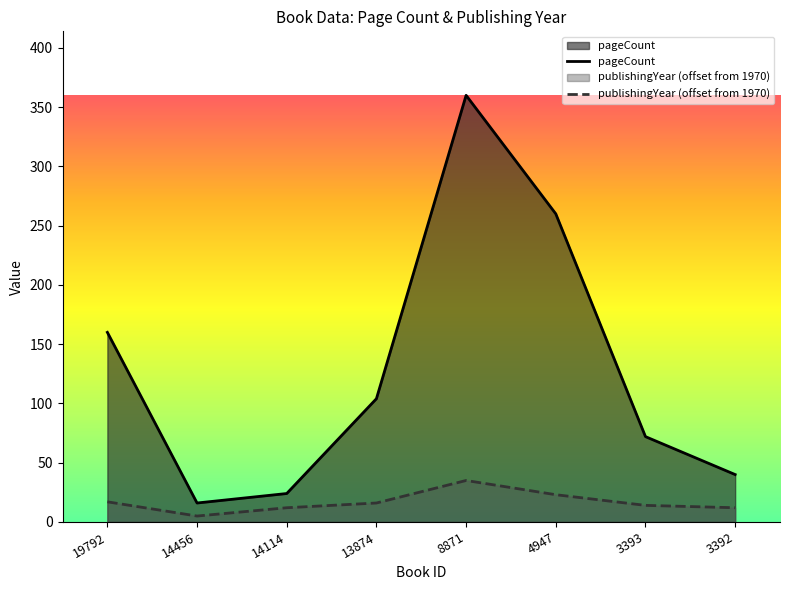

What is the smallest value displayed?

5